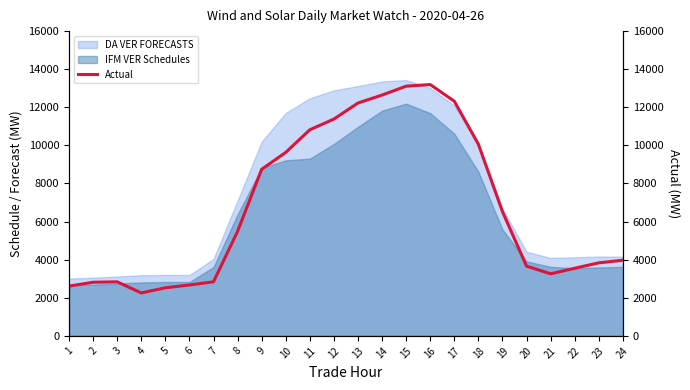

The chart shows a value of 2837.5 at 3. True or false?

True